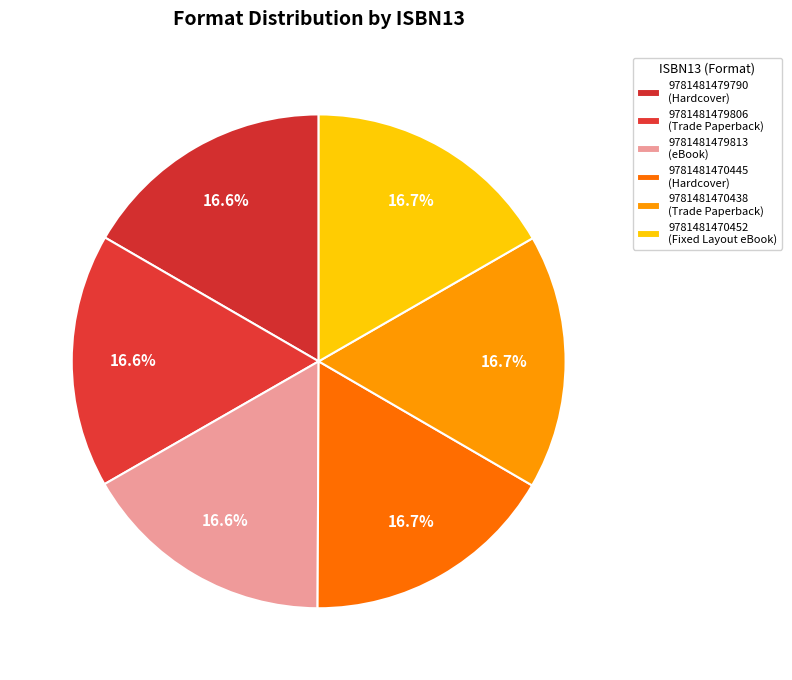

Is 9781481479806 the majority of the pie?

No